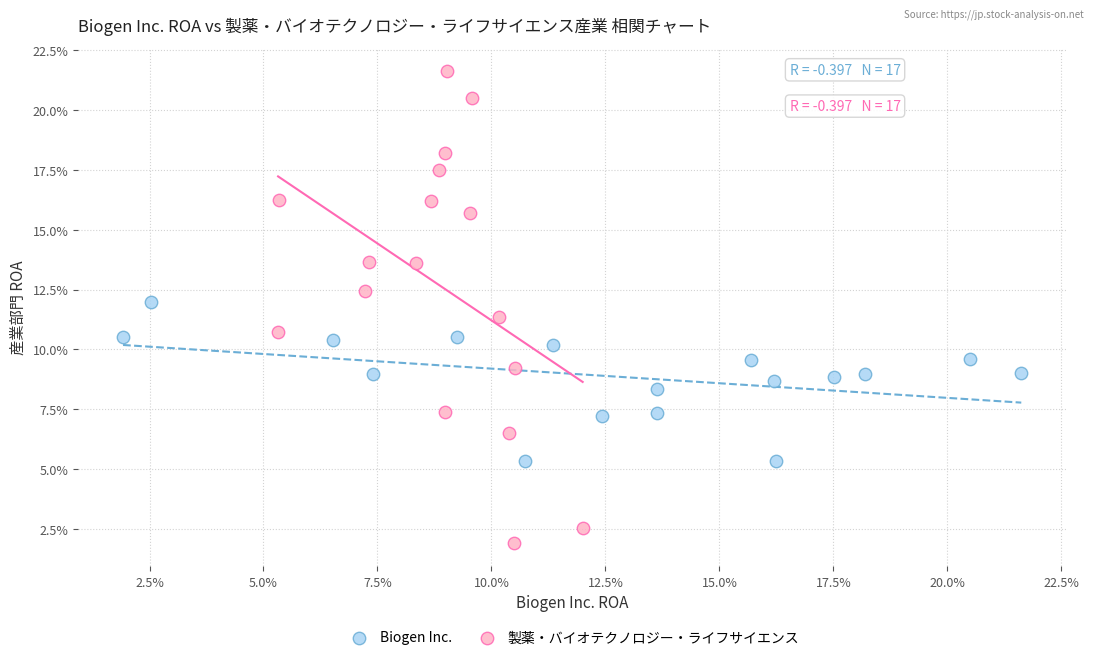

What are all the series names shown in the legend?

Biogen Inc., 製薬・バイオテクノロジー・ライフサイエンス